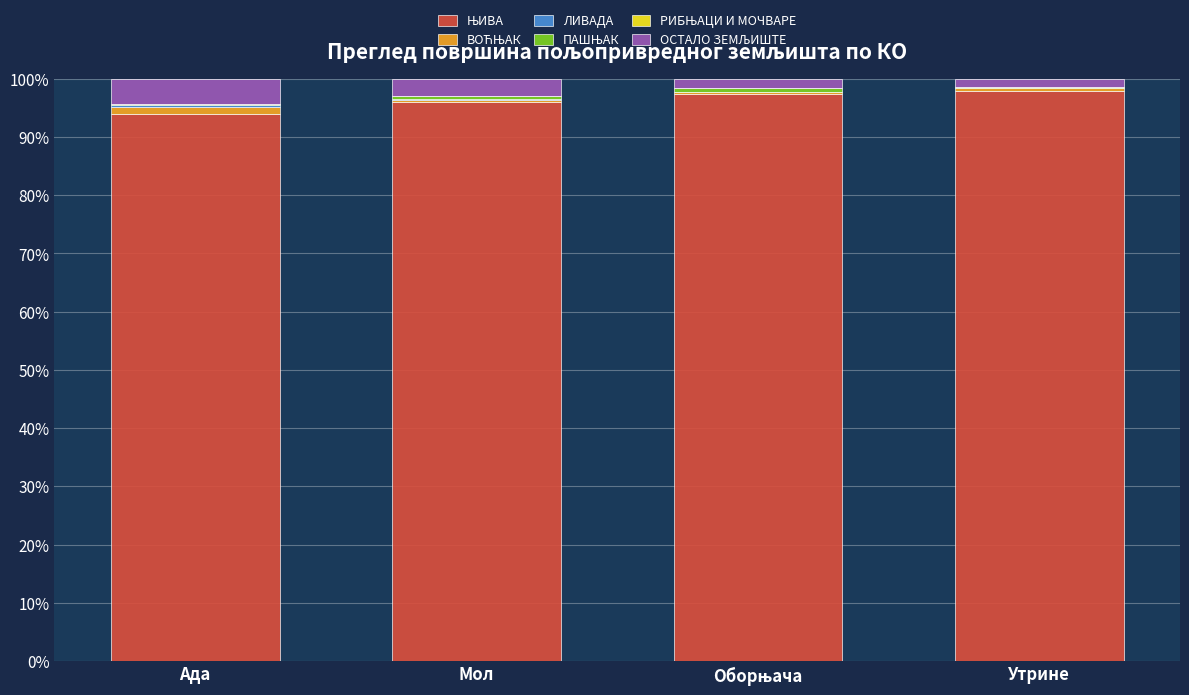

How many data points does each series have?

4